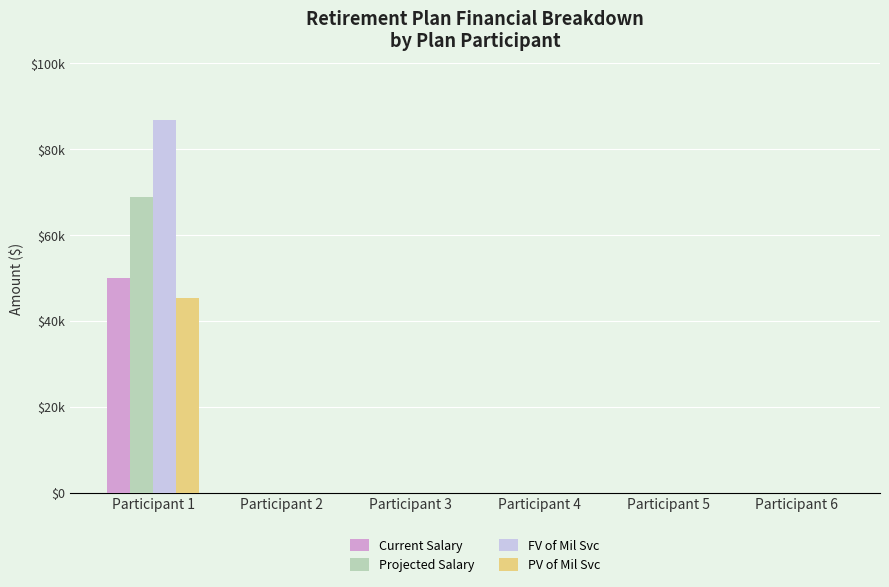

What are all the series names shown in the legend?

Current Salary, Projected Salary, FV of Mil Svc, PV of Mil Svc